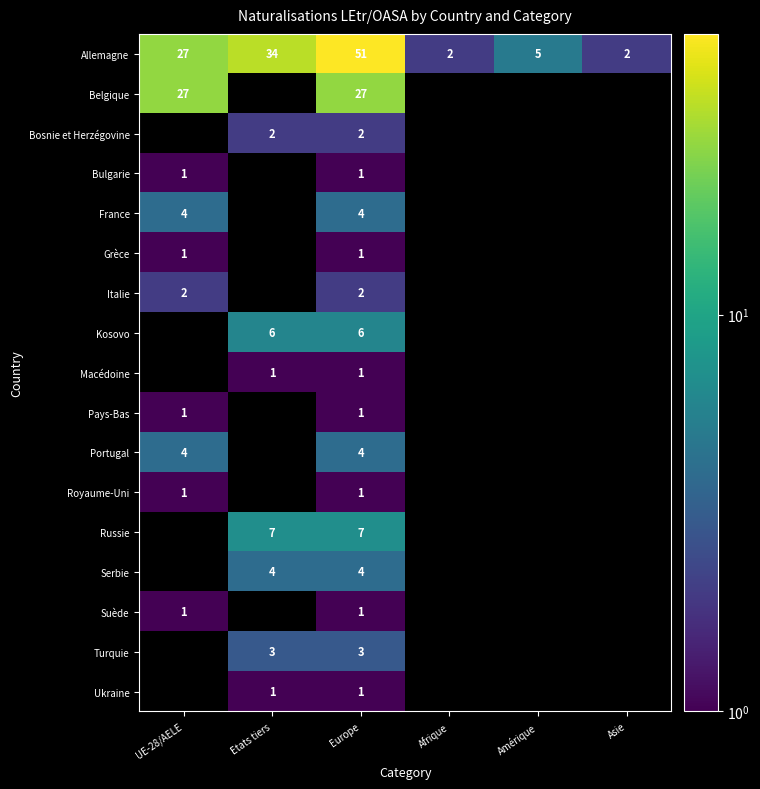

Read the Allemagne value at UE-28/AELE, to the nearest 5.

25